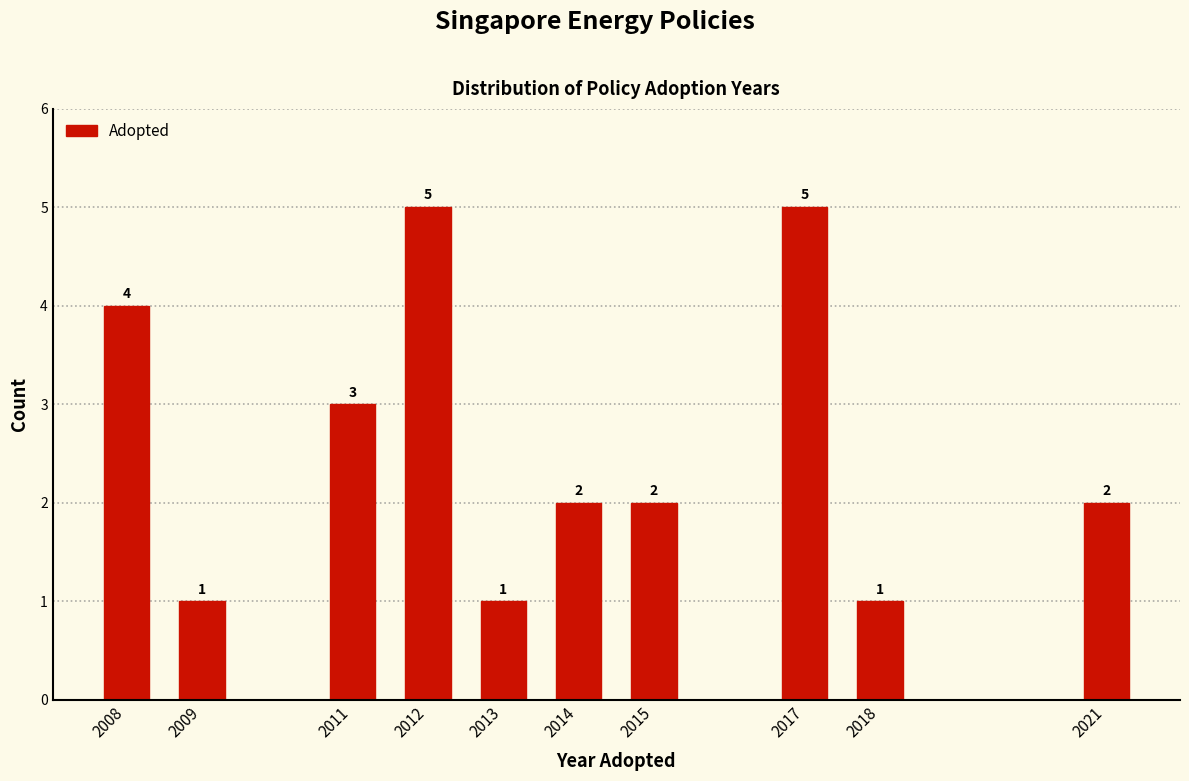

Reading right to left, list all the values displayed in this chart.

2021=2	2018=1	2017=5	2015=2	2014=2	2013=1	2012=5	2011=3	2009=1	2008=4